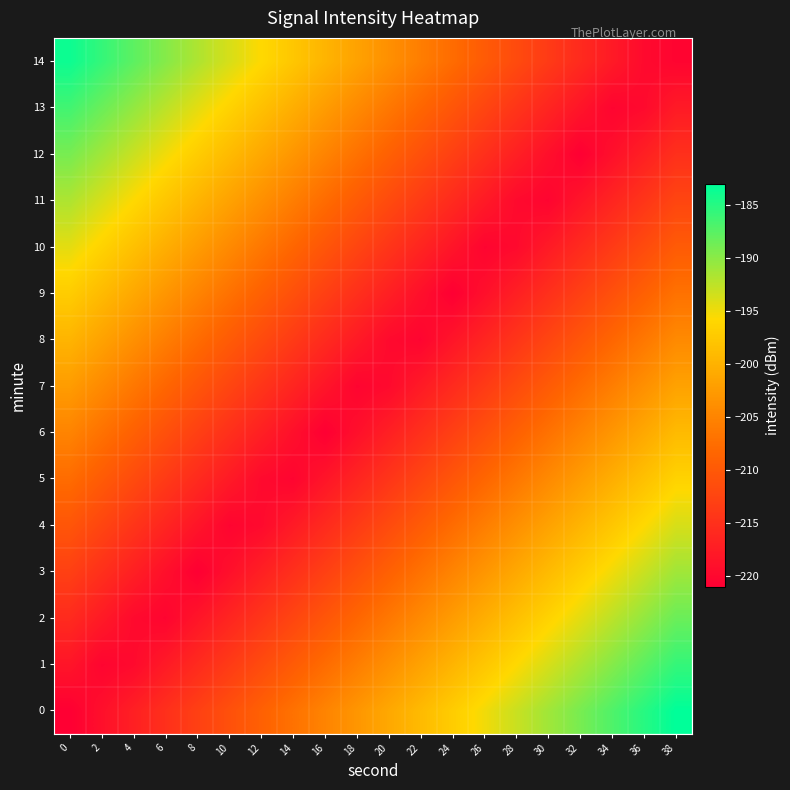

Reading left to right, list all the values displayed in this chart.

0: 0=-221.0	2=-219.0	4=-217.0	6=-215.0	8=-213.0	10=-211.0	12=-209.0	14=-207.0	16=-205.0	18=-203.0	20=-201.0	22=-199.0	24=-197.0	26=-195.0	28=-193.0	30=-191.0	32=-189.0	34=-187.0	36=-185.0	38=-183.0
1: 0=-218.4	2=-220.4	4=-219.7	6=-217.7	8=-215.7	10=-213.7	12=-211.7	14=-209.7	16=-207.7	18=-205.7	20=-203.7	22=-201.7	24=-199.7	26=-197.7	28=-195.7	30=-193.7	32=-191.7	34=-189.7	36=-187.7	38=-185.7
2: 0=-215.7	2=-217.7	4=-219.7	6=-220.4	8=-218.4	10=-216.4	12=-214.4	14=-212.4	16=-210.4	18=-208.4	20=-206.4	22=-204.4	24=-202.4	26=-200.4	28=-198.4	30=-196.4	32=-194.4	34=-192.4	36=-190.4	38=-188.4
3: 0=-213.0	2=-215.0	4=-217.0	6=-219.0	8=-221.0	10=-219.0	12=-217.0	14=-215.0	16=-213.0	18=-211.0	20=-209.0	22=-207.0	24=-205.0	26=-203.0	28=-201.0	30=-199.0	32=-197.0	34=-195.0	36=-193.0	38=-191.0
4: 0=-210.4	2=-212.4	4=-214.4	6=-216.4	8=-218.4	10=-220.4	12=-219.7	14=-217.7	16=-215.7	18=-213.7	20=-211.7	22=-209.7	24=-207.7	26=-205.7	28=-203.7	30=-201.7	32=-199.7	34=-197.7	36=-195.7	38=-193.7
5: 0=-207.7	2=-209.7	4=-211.7	6=-213.7	8=-215.7	10=-217.7	12=-219.7	14=-220.4	16=-218.4	18=-216.4	20=-214.4	22=-212.4	24=-210.4	26=-208.4	28=-206.4	30=-204.4	32=-202.4	34=-200.4	36=-198.4	38=-196.4
6: 0=-205.0	2=-207.0	4=-209.0	6=-211.0	8=-213.0	10=-215.0	12=-217.0	14=-219.0	16=-221.0	18=-219.0	20=-217.0	22=-215.0	24=-213.0	26=-211.0	28=-209.0	30=-207.0	32=-205.0	34=-203.0	36=-201.0	38=-199.0
7: 0=-202.4	2=-204.4	4=-206.4	6=-208.4	8=-210.4	10=-212.4	12=-214.4	14=-216.4	16=-218.4	18=-220.4	20=-219.7	22=-217.7	24=-215.7	26=-213.7	28=-211.7	30=-209.7	32=-207.7	34=-205.7	36=-203.7	38=-201.7
8: 0=-199.7	2=-201.7	4=-203.7	6=-205.7	8=-207.7	10=-209.7	12=-211.7	14=-213.7	16=-215.7	18=-217.7	20=-219.7	22=-220.4	24=-218.4	26=-216.4	28=-214.4	30=-212.4	32=-210.4	34=-208.4	36=-206.4	38=-204.4
9: 0=-197.0	2=-199.0	4=-201.0	6=-203.0	8=-205.0	10=-207.0	12=-209.0	14=-211.0	16=-213.0	18=-215.0	20=-217.0	22=-219.0	24=-221.0	26=-219.0	28=-217.0	30=-215.0	32=-213.0	34=-211.0	36=-209.0	38=-207.0
10: 0=-194.4	2=-196.4	4=-198.4	6=-200.4	8=-202.4	10=-204.4	12=-206.4	14=-208.4	16=-210.4	18=-212.4	20=-214.4	22=-216.4	24=-218.4	26=-220.4	28=-219.7	30=-217.7	32=-215.7	34=-213.7	36=-211.7	38=-209.7
11: 0=-191.7	2=-193.7	4=-195.7	6=-197.7	8=-199.7	10=-201.7	12=-203.7	14=-205.7	16=-207.7	18=-209.7	20=-211.7	22=-213.7	24=-215.7	26=-217.7	28=-219.7	30=-220.4	32=-218.4	34=-216.4	36=-214.4	38=-212.4
12: 0=-189.0	2=-191.0	4=-193.0	6=-195.0	8=-197.0	10=-199.0	12=-201.0	14=-203.0	16=-205.0	18=-207.0	20=-209.0	22=-211.0	24=-213.0	26=-215.0	28=-217.0	30=-219.0	32=-221.0	34=-219.0	36=-217.0	38=-215.0
13: 0=-186.4	2=-188.4	4=-190.4	6=-192.4	8=-194.4	10=-196.4	12=-198.4	14=-200.4	16=-202.4	18=-204.4	20=-206.4	22=-208.4	24=-210.4	26=-212.4	28=-214.4	30=-216.4	32=-218.4	34=-220.4	36=-219.7	38=-217.7
14: 0=-183.7	2=-185.7	4=-187.7	6=-189.7	8=-191.7	10=-193.7	12=-195.7	14=-197.7	16=-199.7	18=-201.7	20=-203.7	22=-205.7	24=-207.7	26=-209.7	28=-211.7	30=-213.7	32=-215.7	34=-217.7	36=-219.7	38=-220.4